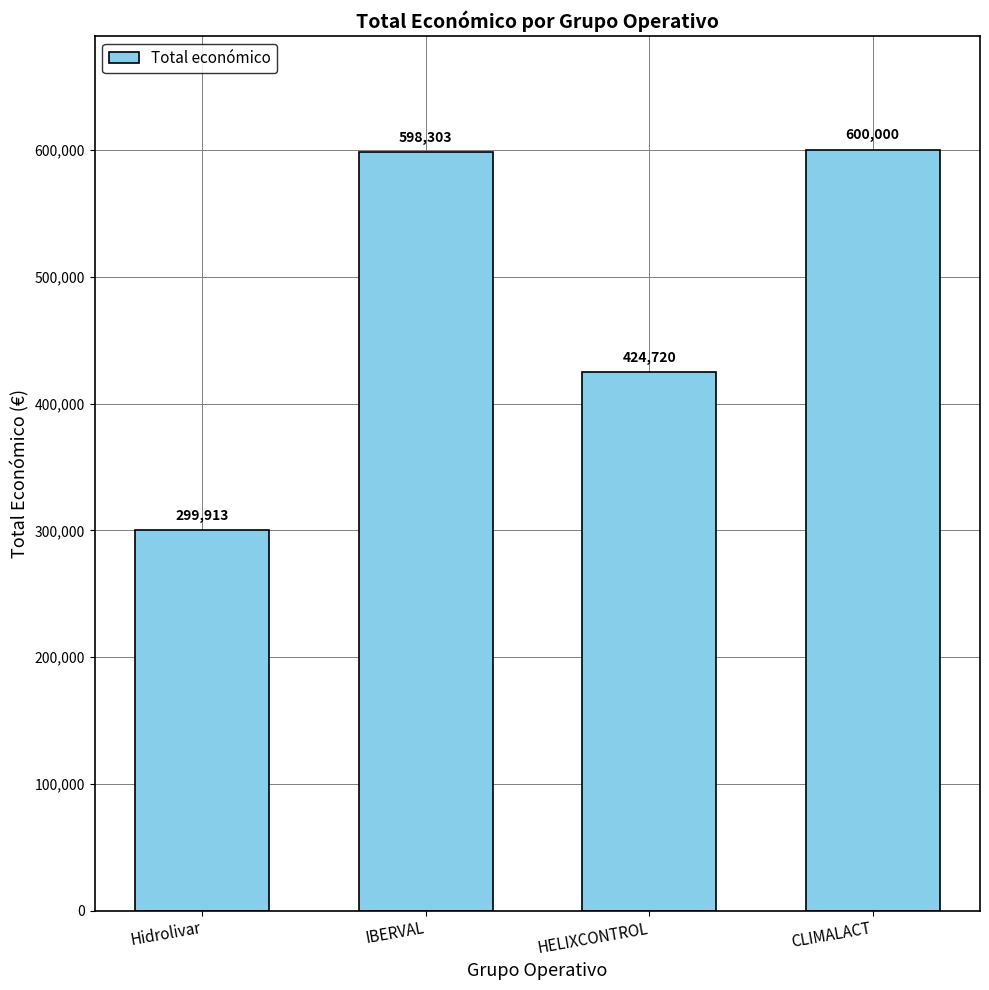

Rank the categories by value from highest to lowest.

CLIMALACT, IBERVAL, HELIXCONTROL, Hidrolivar